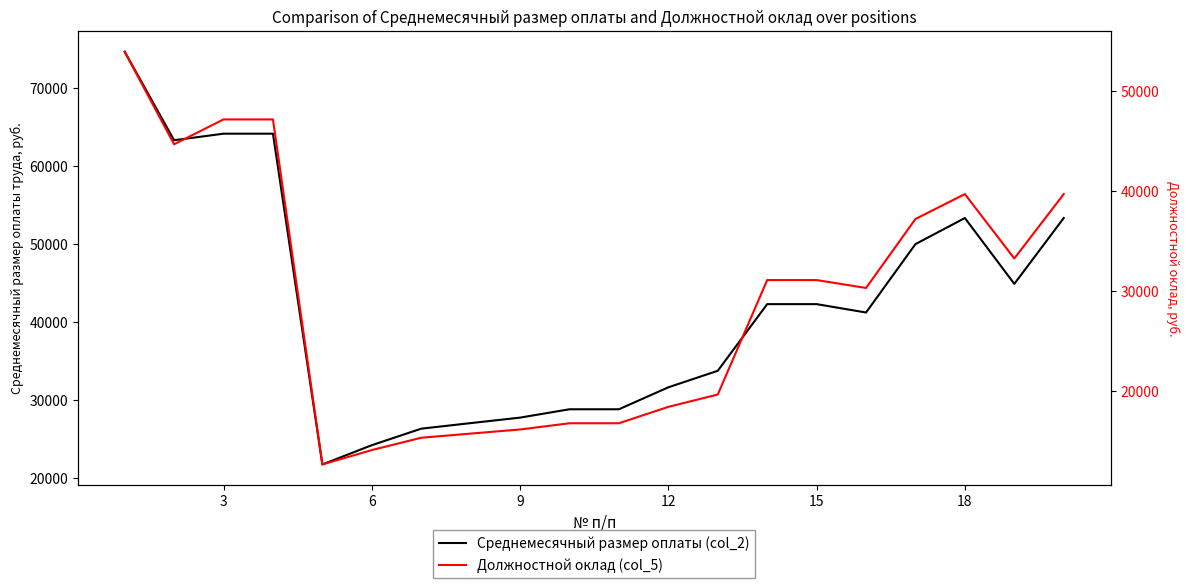

True or false: Должностной оклад (col_5) and Среднемесячный размер оплаты (col_2) cross at least once.

False